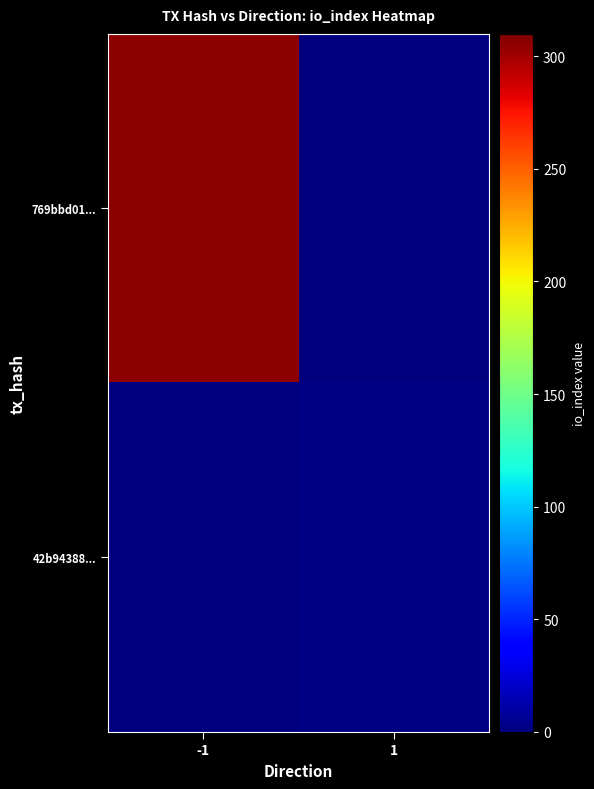

Reading right to left, list all the values displayed in this chart.

769bbd01...: 1=0	-1=306
42b94388...: 1=2	-1=0